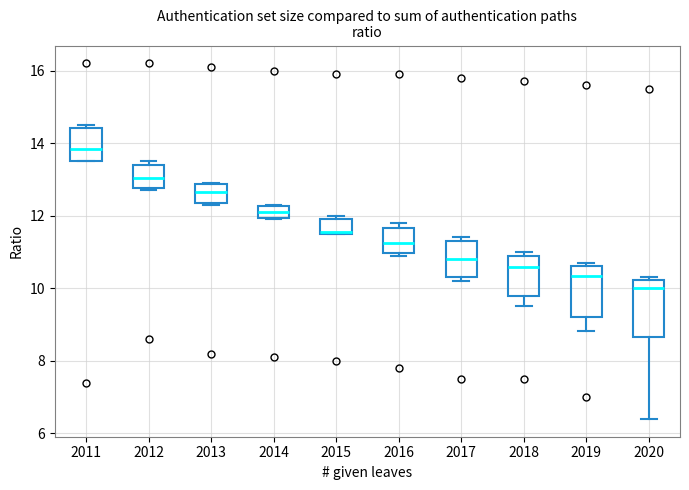

Reading left to right, transcribe this box plot: for each box, give where its median line is, the range the box spans, and where its two whiskers end, as read against the y-axis. The values are not printed on the chart, so give them approximately, as read against the axis.

2011: median 13.8, box 13.6 to 14.4, whiskers 13.6 to 14.6
2012: median 13.0, box 12.8 to 13.4, whiskers 12.8 (just below the box's lower edge) to 13.6
2013: median 12.6, box 12.4 to 12.8, whiskers 12.4 to 13.0
2014: median 12.2 (inside the box), box 12.0 to 12.2, whiskers 12.0 to 12.4
2015: median 11.6, box 11.6 to 12.0, whiskers 11.6 to 12.0 (just above the box's upper edge)
2016: median 11.2, box 11.0 to 11.6, whiskers 11.0 (just below the box's lower edge) to 11.8
2017: median 10.8, box 10.4 to 11.4, whiskers 10.2 to 11.4 (just above the box's upper edge)
2018: median 10.6, box 9.8 to 11.0, whiskers 9.6 to 11.0 (just above the box's upper edge)
2019: median 10.4, box 9.2 to 10.6, whiskers 8.8 to 10.8
2020: median 10.0, box 8.6 to 10.2, whiskers 6.4 to 10.4